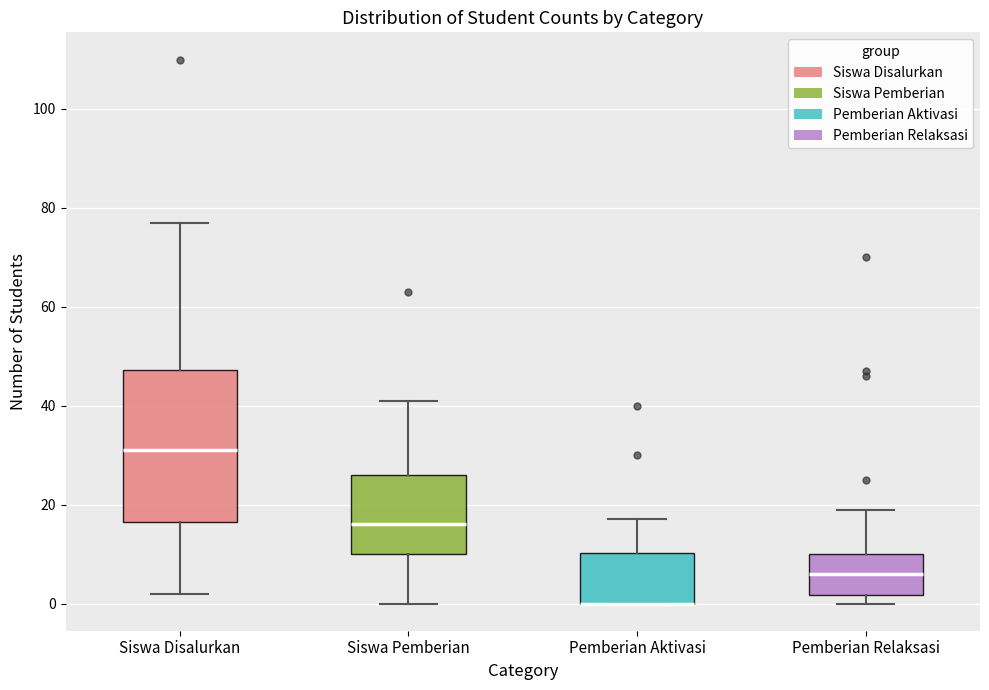

Reading left to right, read every box against the y-axis: the position of its median line, the range the box covers, and the ends of its whiskers. The values are not printed on the chart, so give them approximately, as read against the axis.

Siswa Disalurkan: median 32, box 16 to 48, whiskers 2 to 78
Siswa Pemberian: median 16, box 10 to 26, whiskers 0 to 42
Pemberian Aktivasi: median 0 (drawn on the box's lower edge), box 0 to 10, whiskers 0 to 18
Pemberian Relaksasi: median 6, box 2 to 10, whiskers 0 to 20